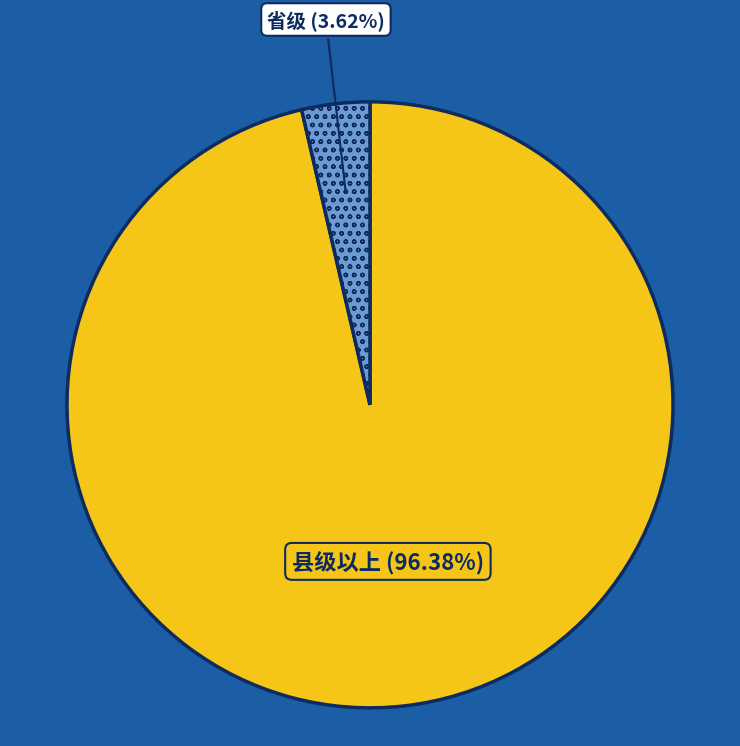

Does 省级 account for over 50% of the chart?

No